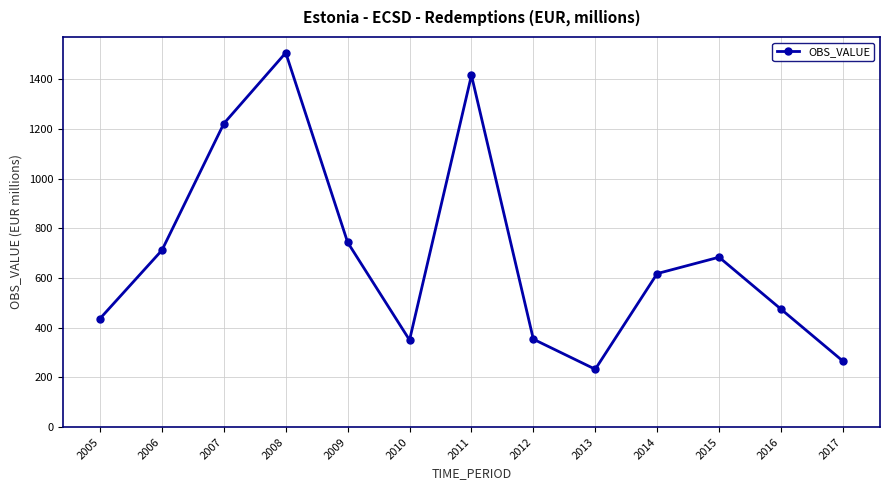

What is the difference between the second highest and minimum values?

1183.0